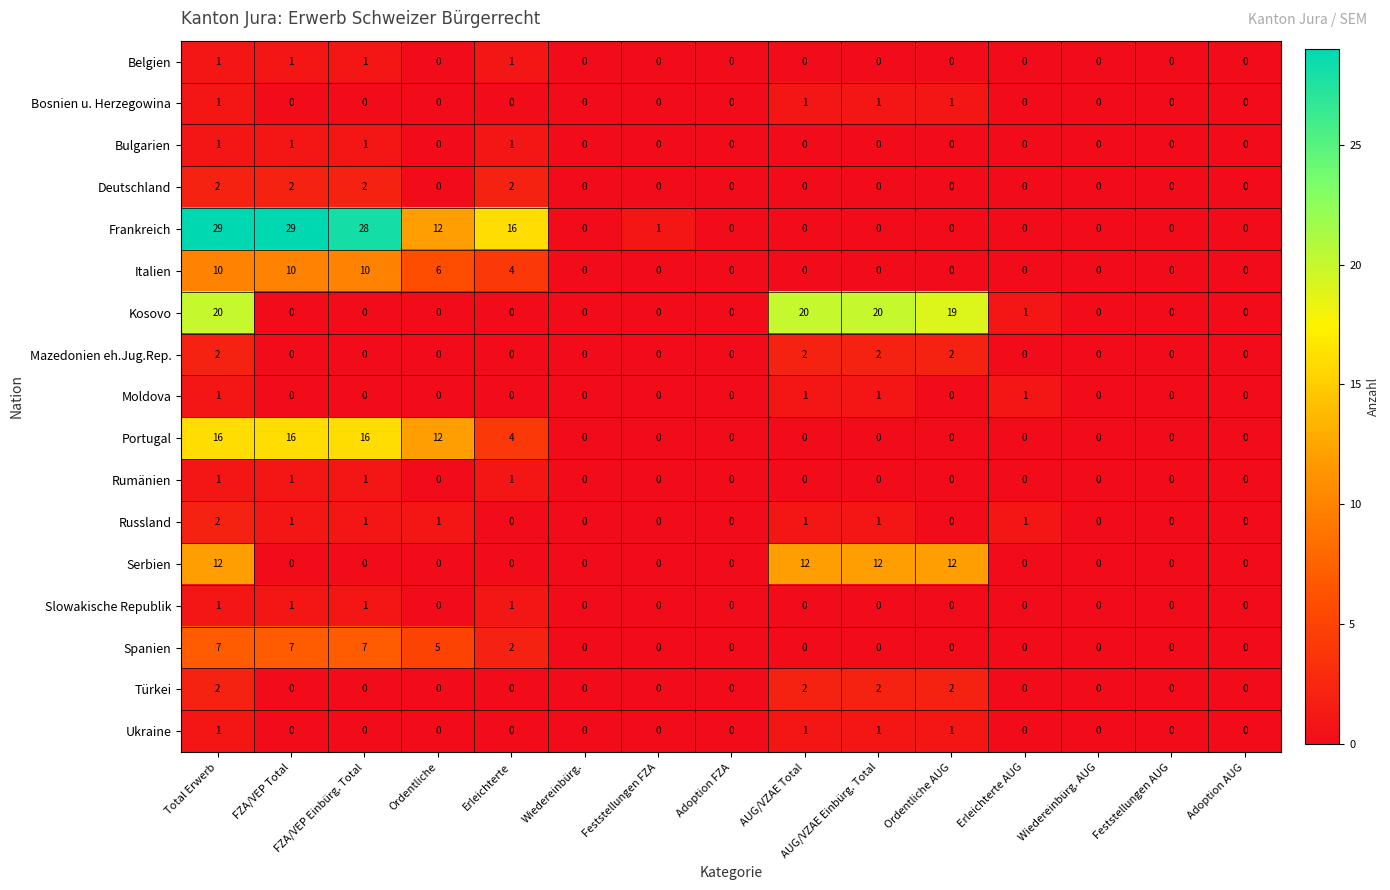

How many Spanien values are between 0 and 5?

12